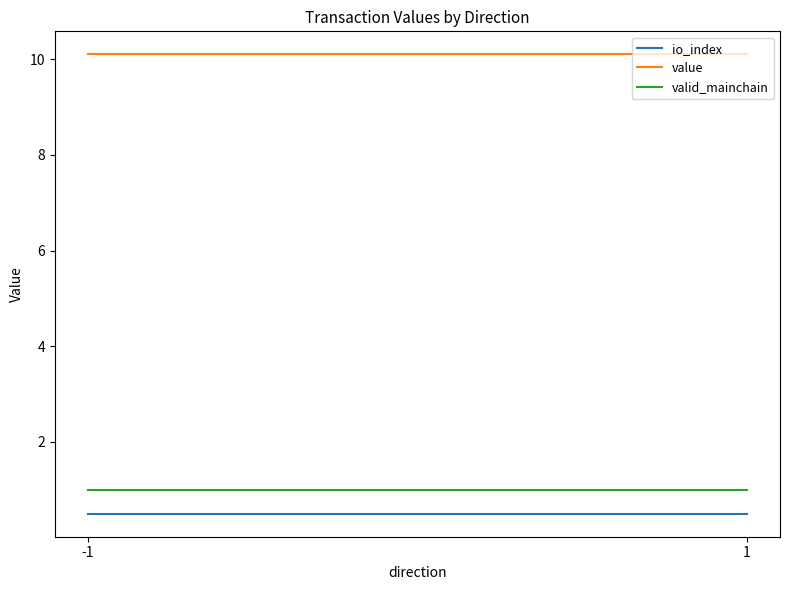

Between -1 and 1, which series saw the biggest shift?

io_index